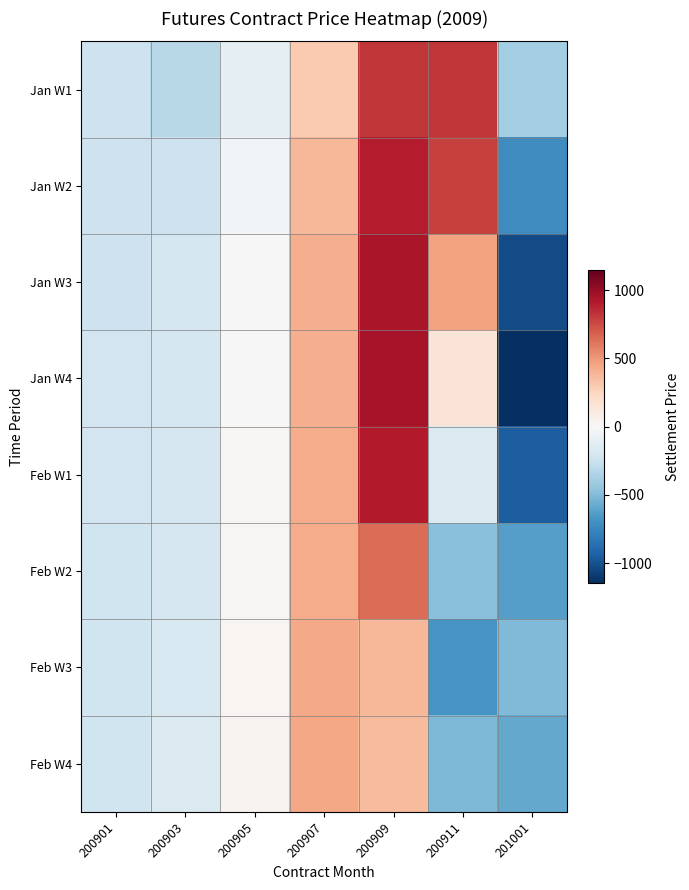

Which series has the largest total across all categories?

Jan W1